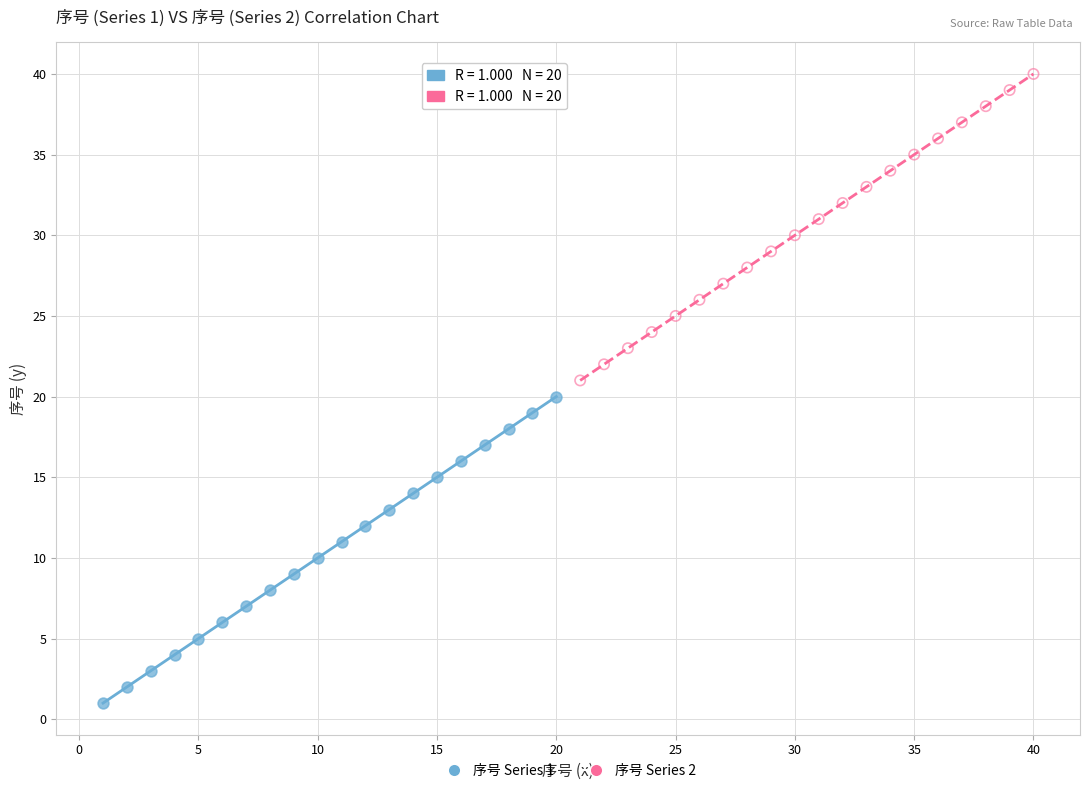

Which series reaches the maximum Y coordinate?

序号 Series 2